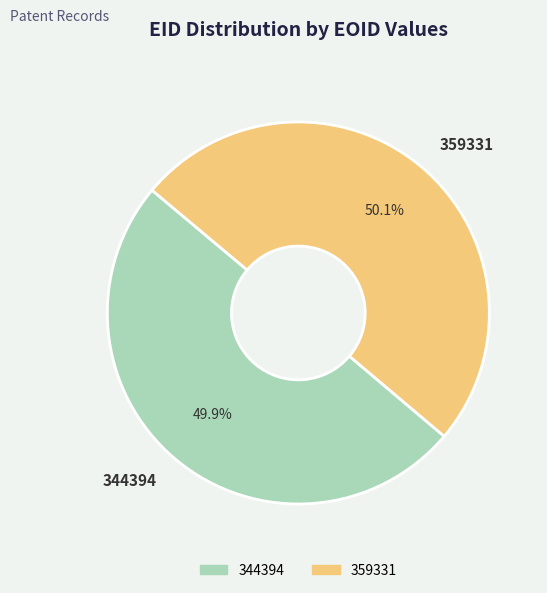

How much of the chart is everything except 344394?

50.1%